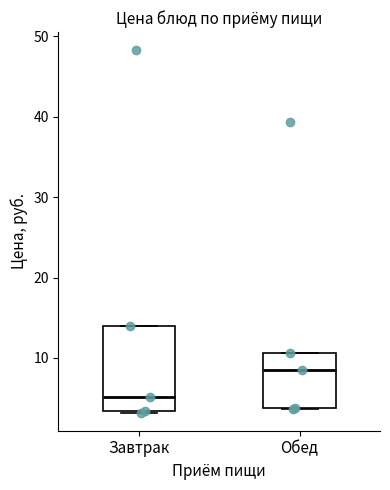

Which box's median line is the highest?

Обед